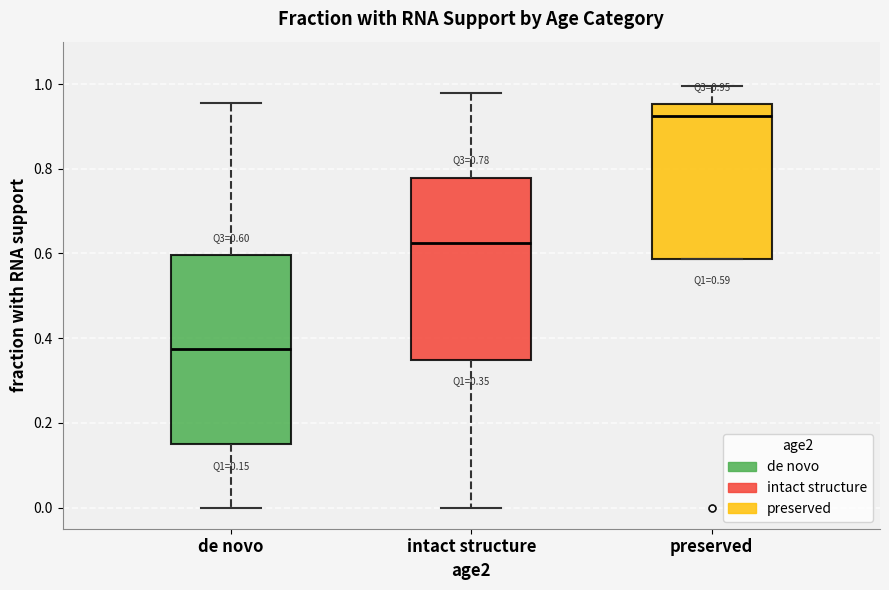

Which box's median line is the highest?

preserved